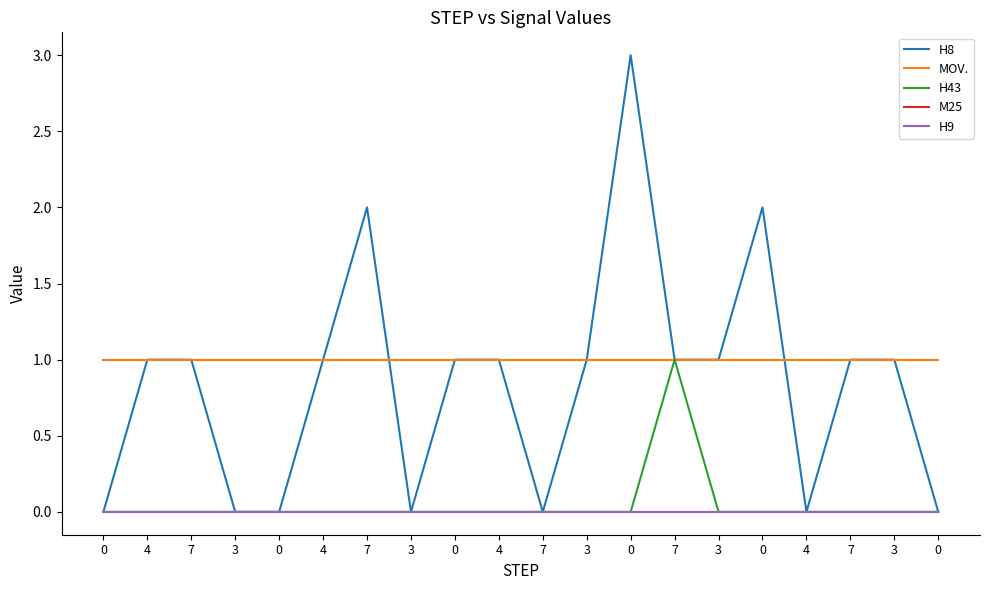

Between 3 and 3, which series saw the biggest shift?

H8